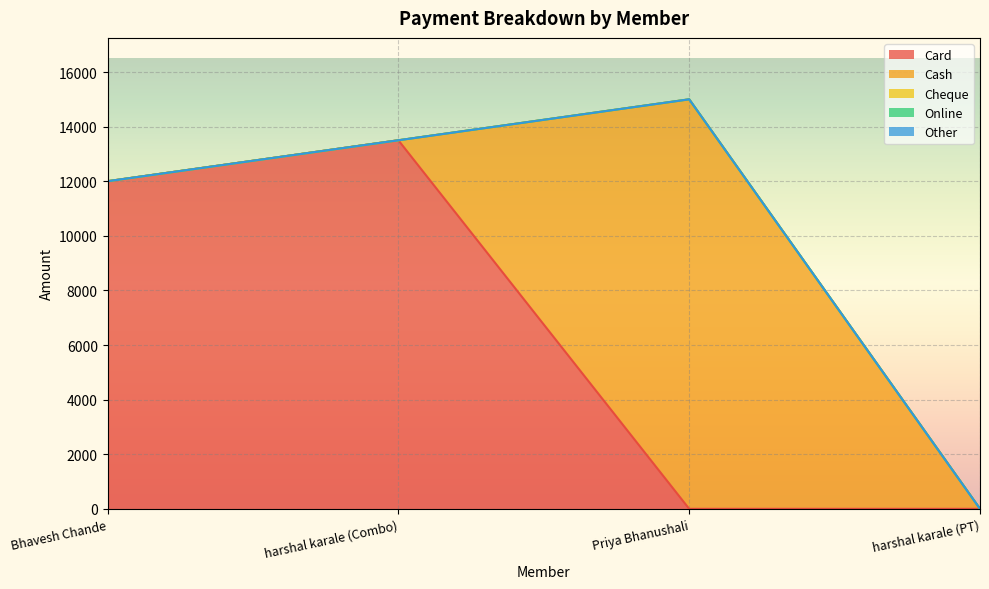

Is it true that Card equals 0 at harshal karale (PT)?

True